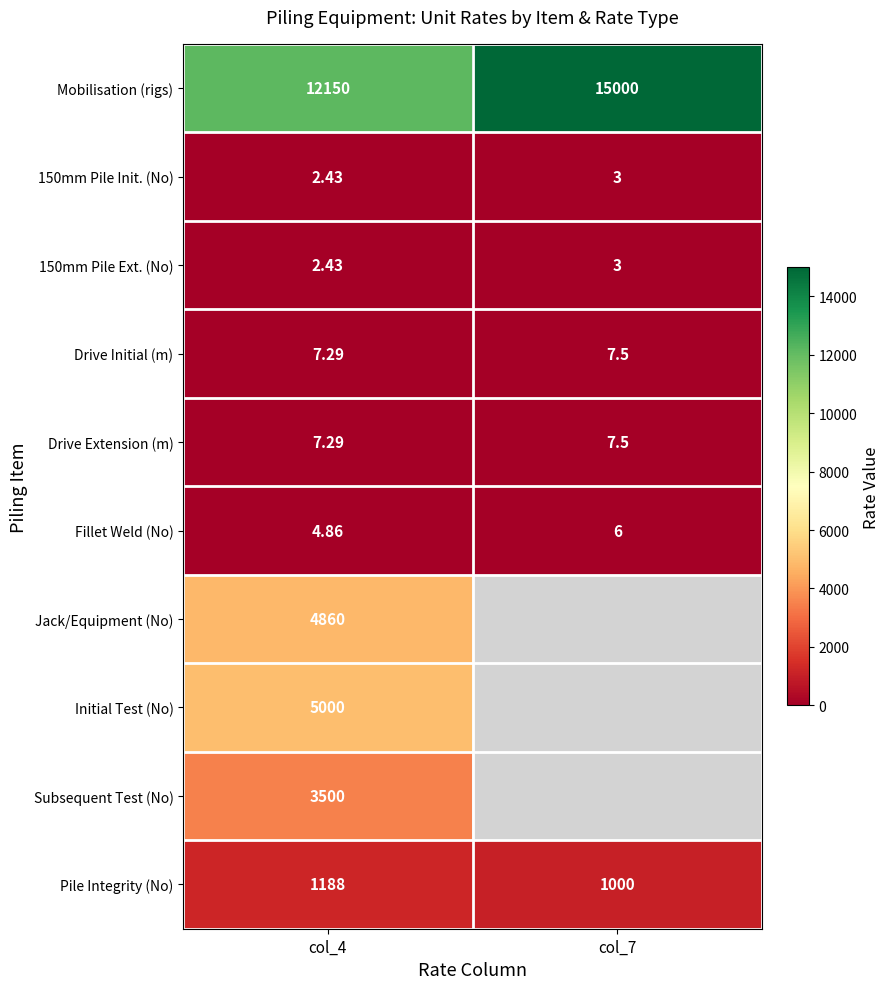

Is the value of Mobilisation (rigs) at col_7 greater than the value of Drive Extension (m) at col_7?

Yes